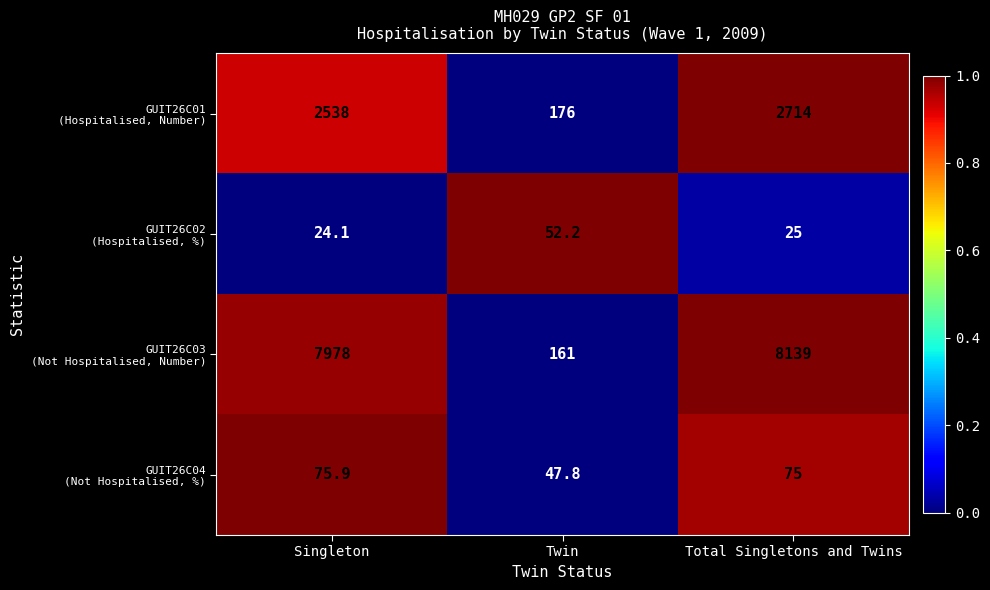

Which category has the highest value across all series?

Total Singletons and Twins